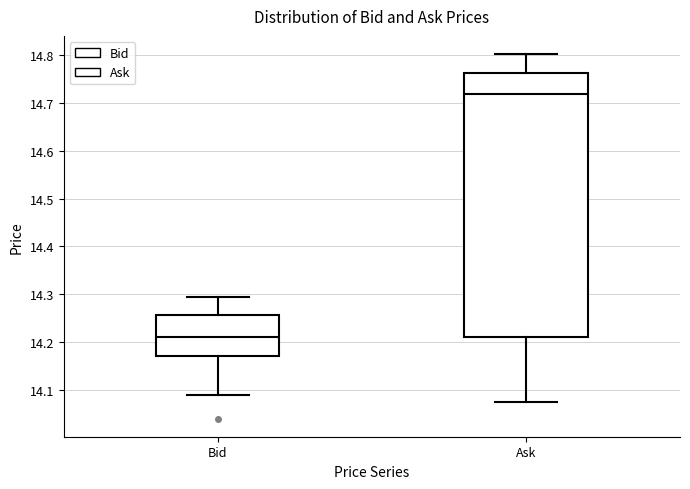

Where is the lower edge of the box for Bid on the y-axis? The values are not printed on the chart, so give them approximately, as read against the axis.

14.17